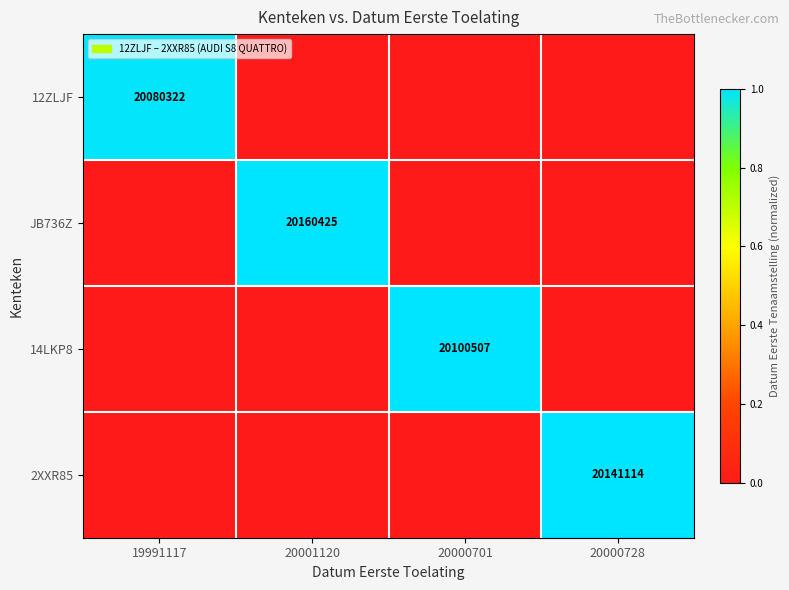

The 14LKP8 series shows 20100507 at 20000701. True or false?

True